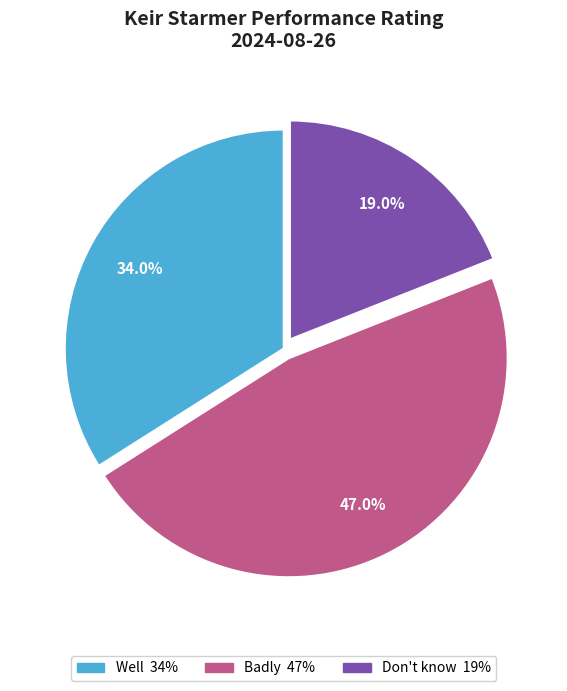

To the nearest percent, what portion does Badly represent?

47%